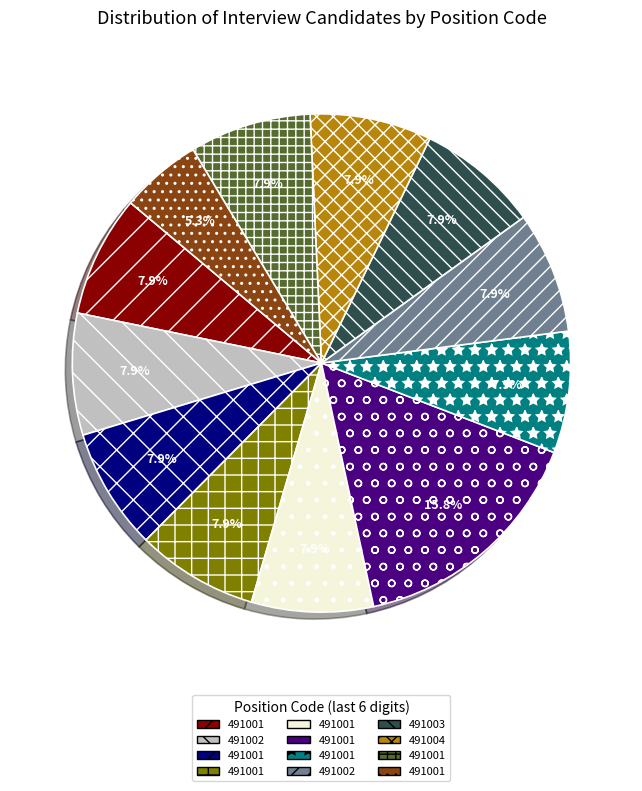

How many slices are in this pie chart?

12